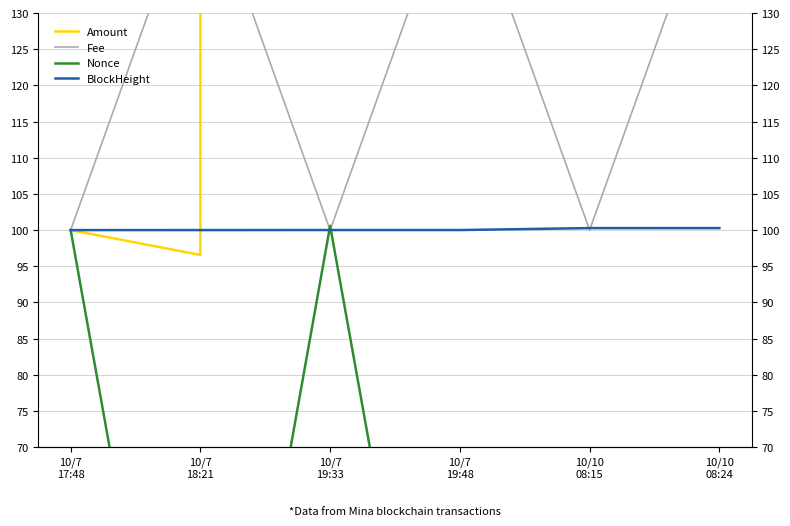

How many lines are shown in the chart?

4